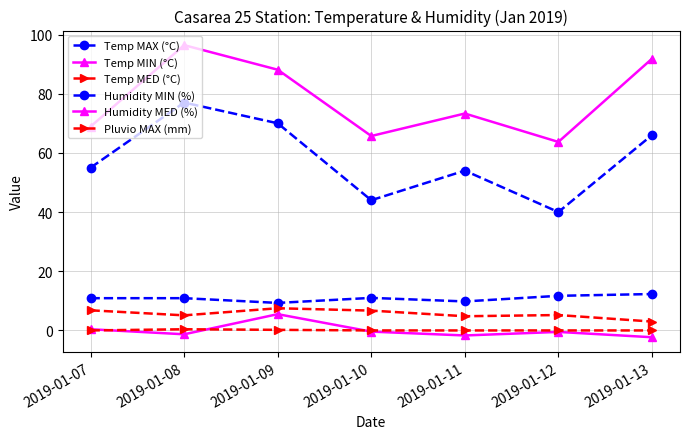

Where is Humidity MIN (%) nearest to the value 58?

2019-01-07